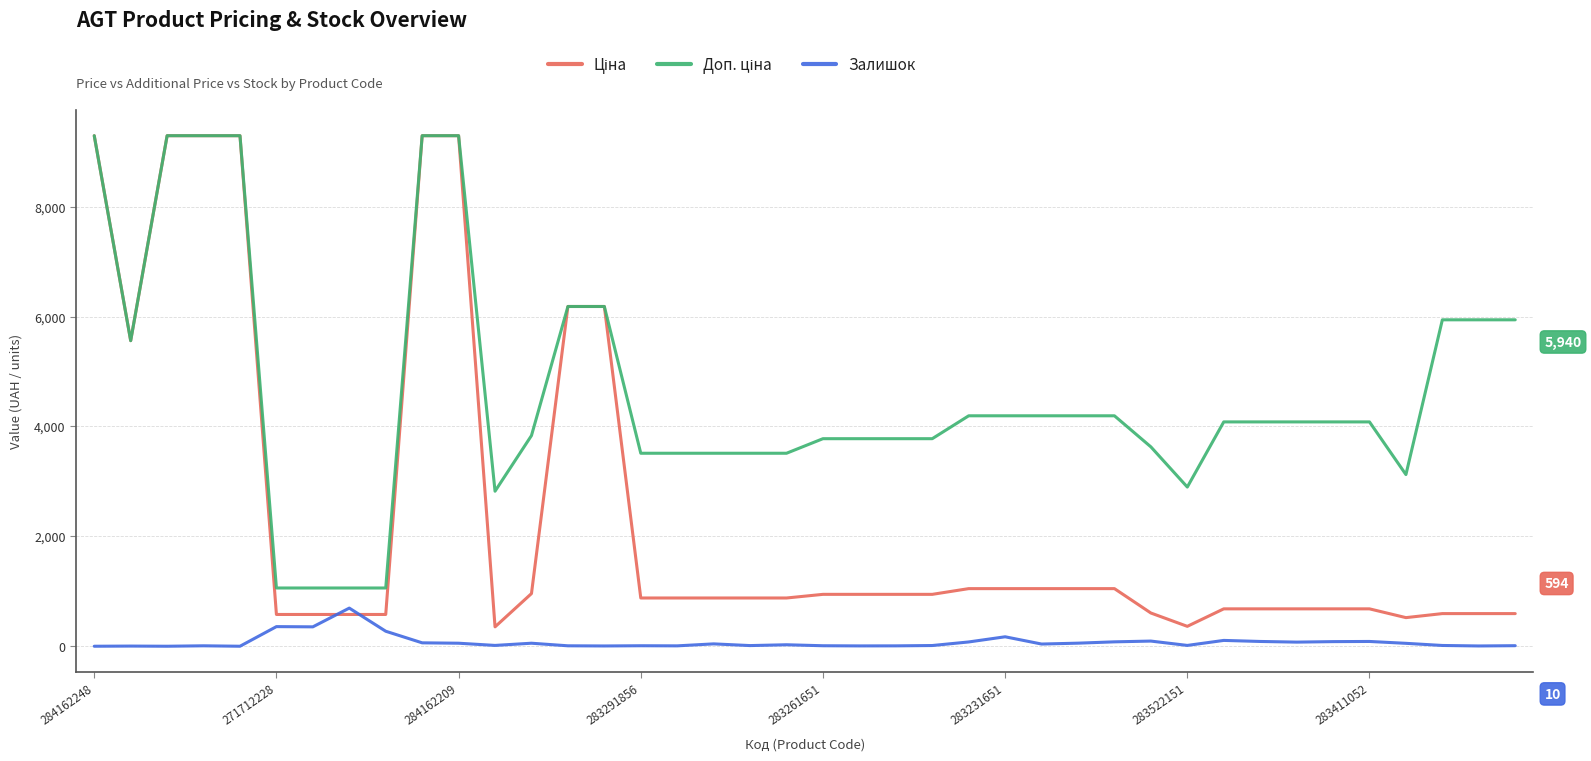

What is the maximum value shown in the chart?

9290.5